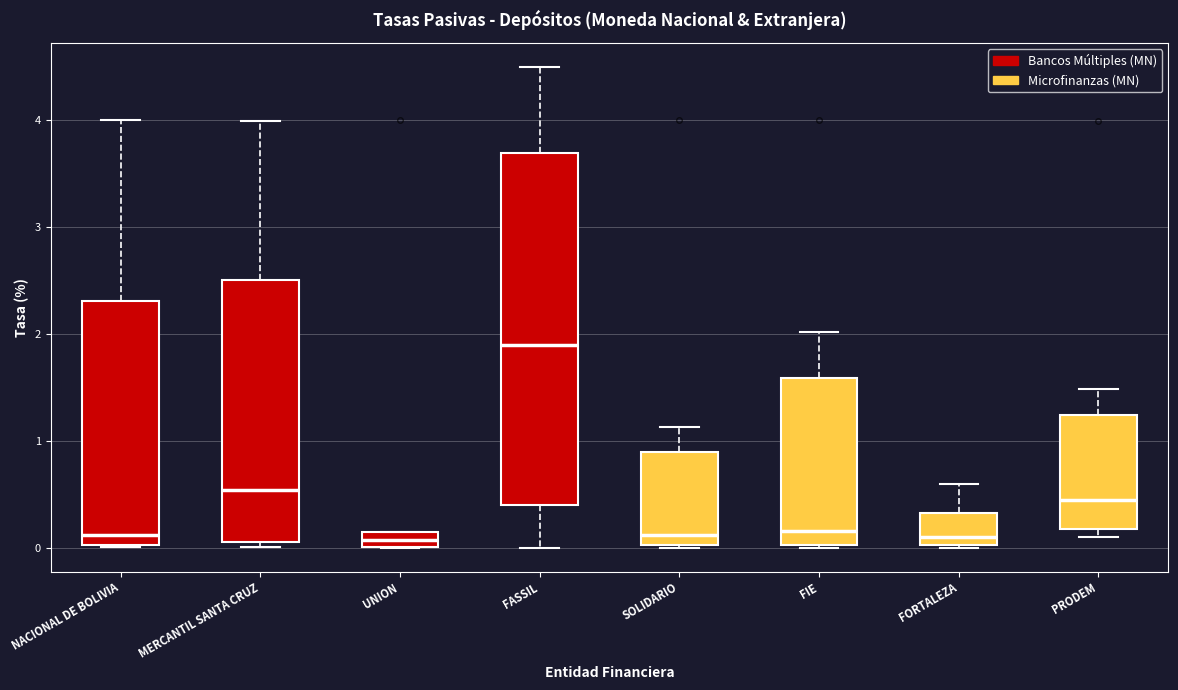

Which box's median line is the highest?

FASSIL